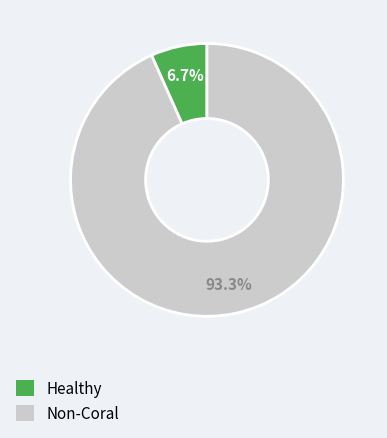

Does any single category account for the majority?

Yes